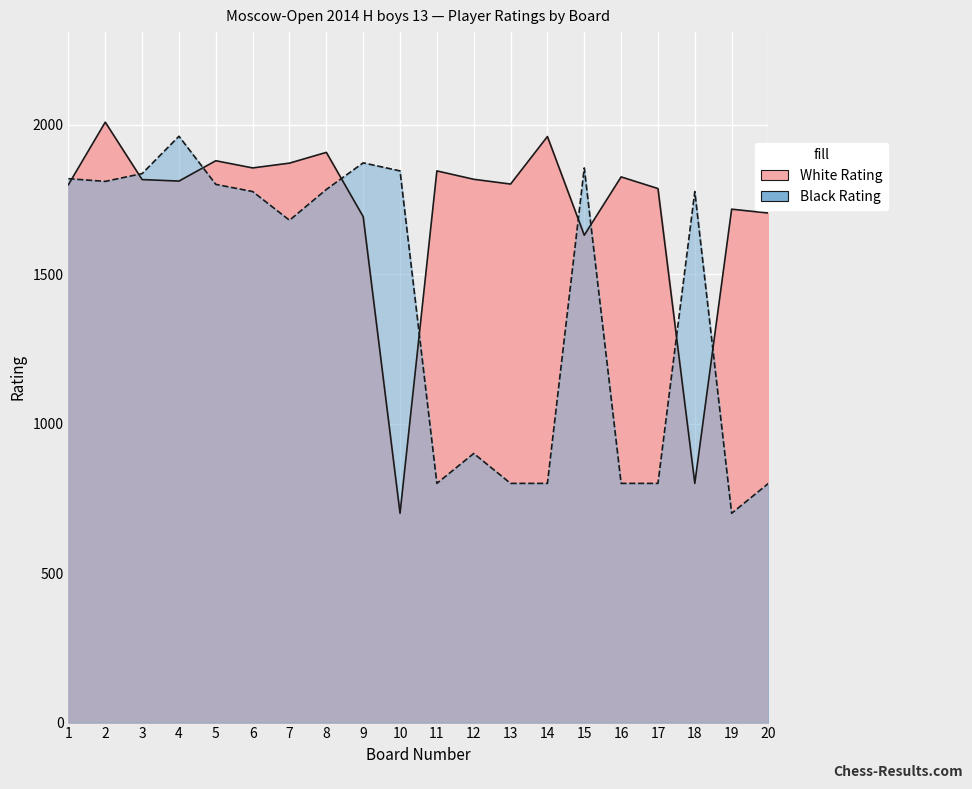

What is the sum of the Black Rating values at 16 and 5?

2600